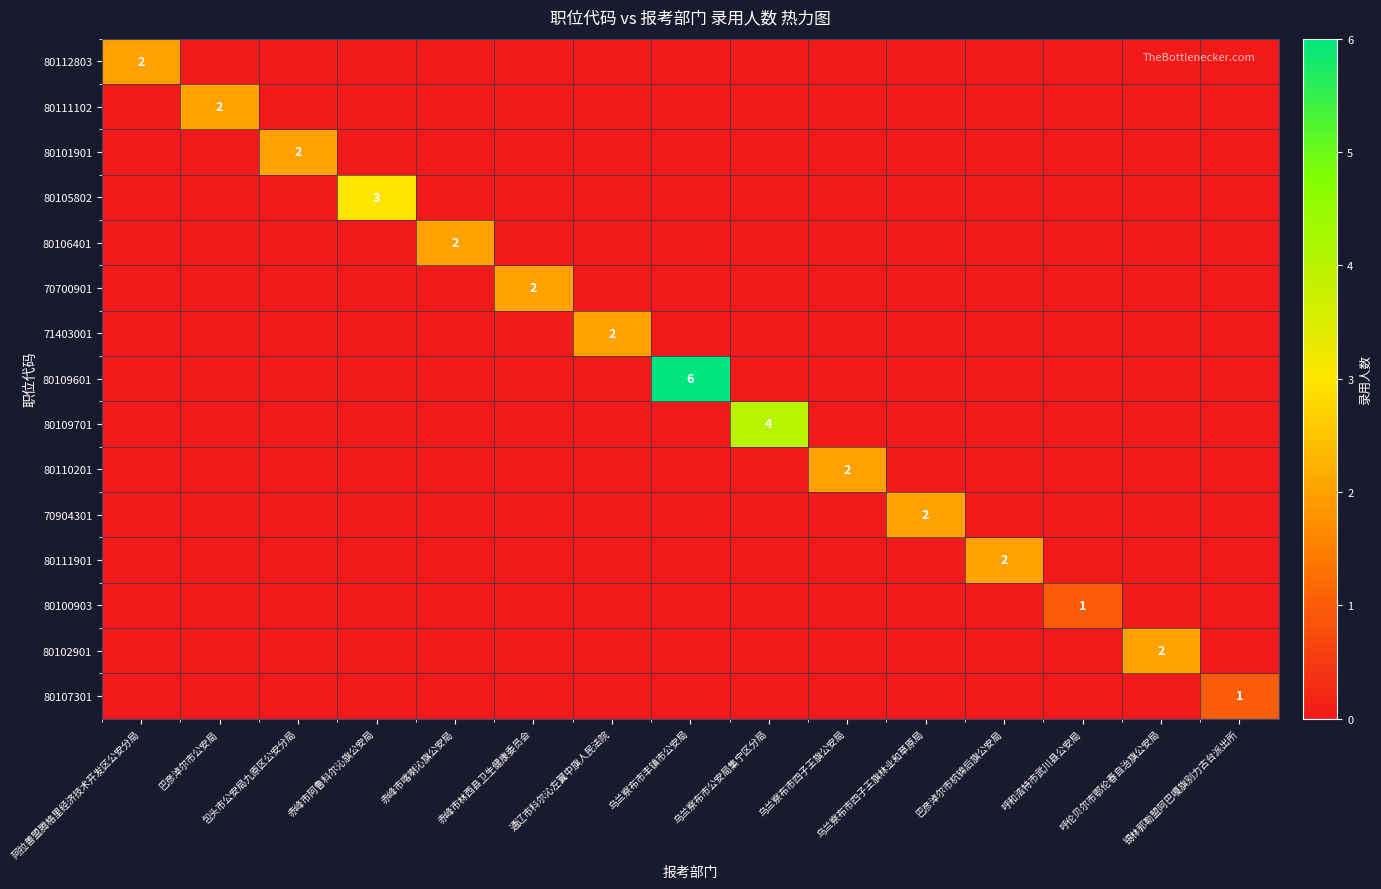

True or false: 70904301 has a value of 0 at 阿拉善盟腾格里经济技术开发区公安分局.

True